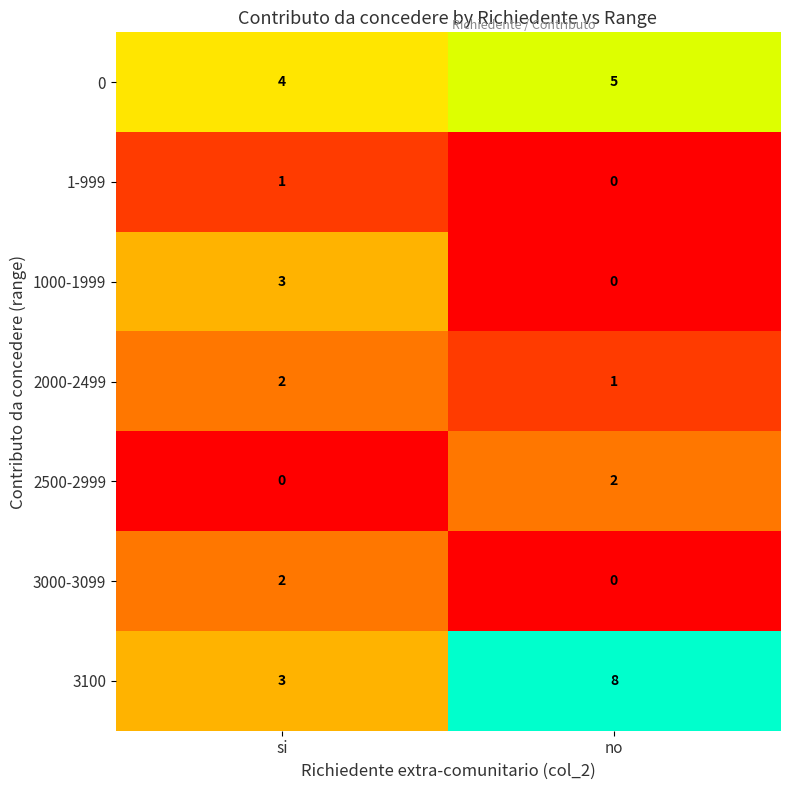

What is the maximum value shown in the chart?

8